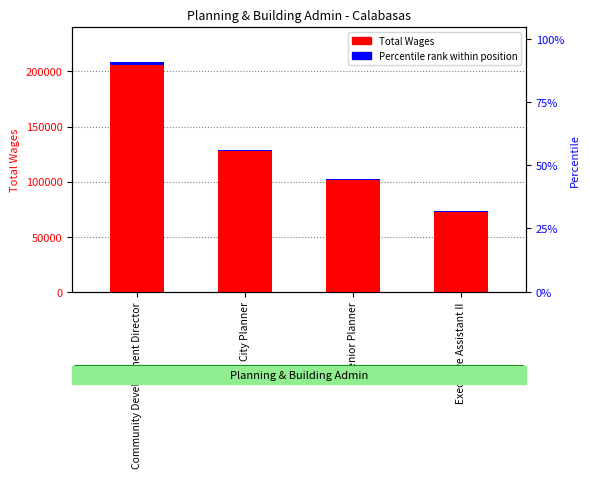

Reading left to right, transcribe all the data shown in this chart.

Total Wages: 208715.0	129011.0	102731.0	73166.0
Percentile rank within position: 2504.6	1548.1	1232.8	878.0